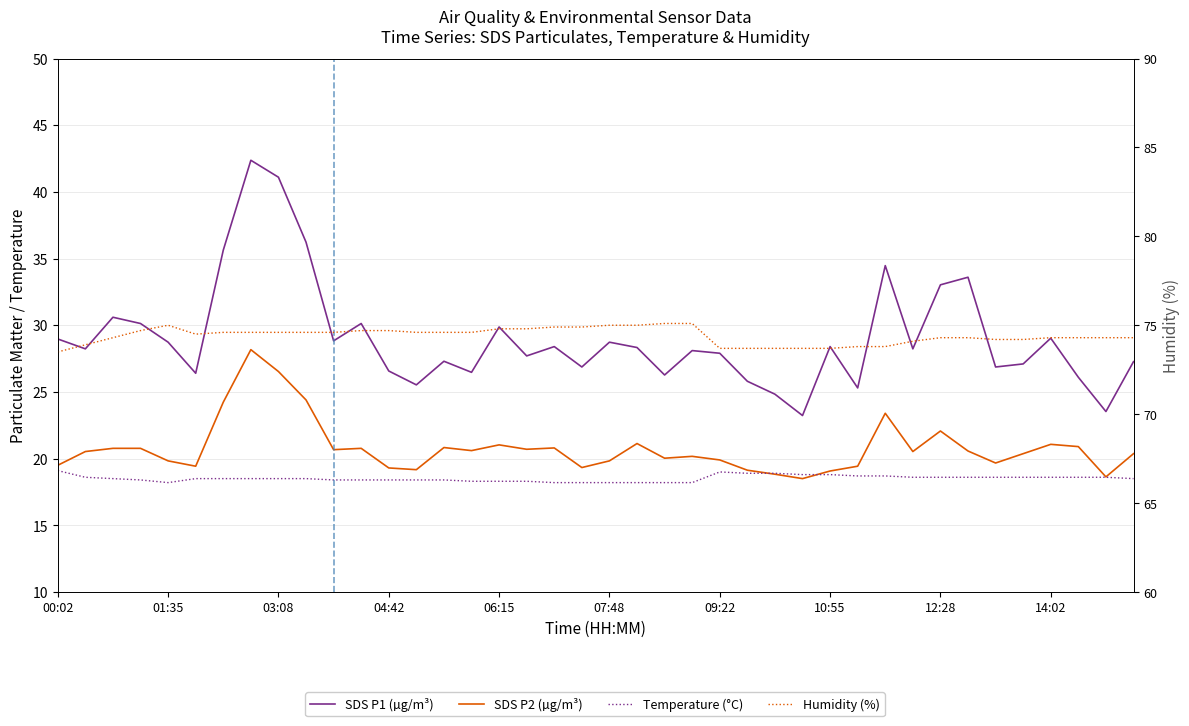

The SDS P2 (µg/m³) series shows 32.2 at 10:55. True or false?

False